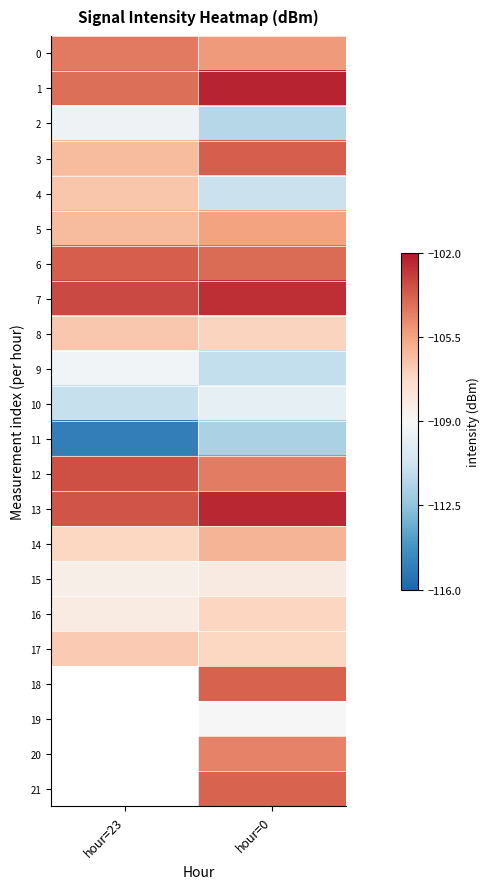

At which label does 17 reach its minimum?

hour=0